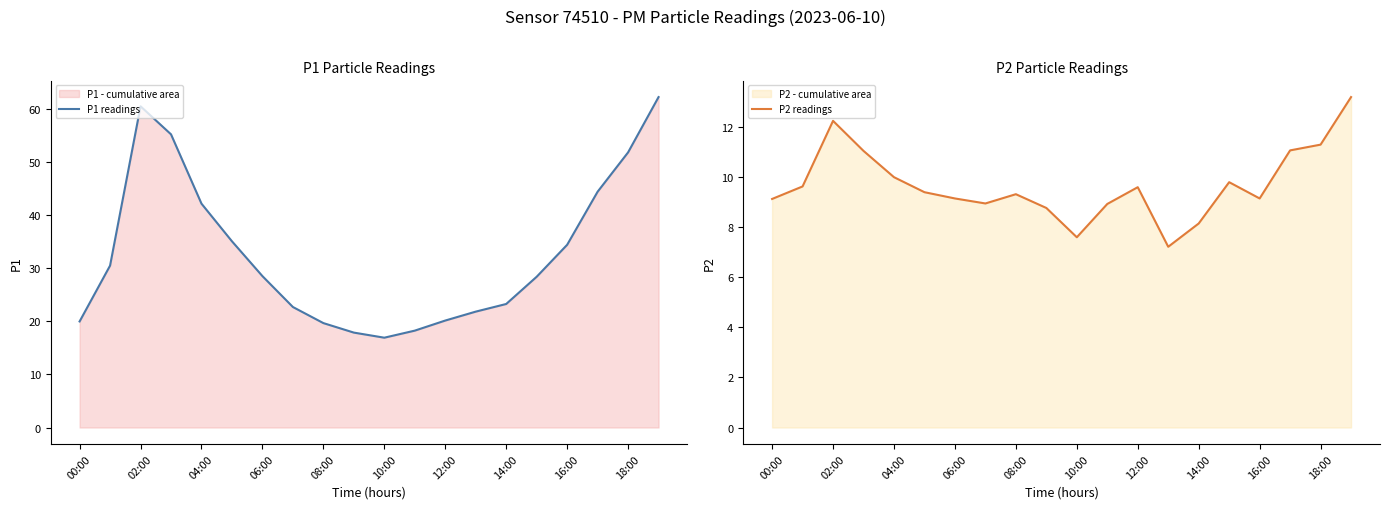

The value of P1 readings at 10:00 is 16.9. True or false?

True